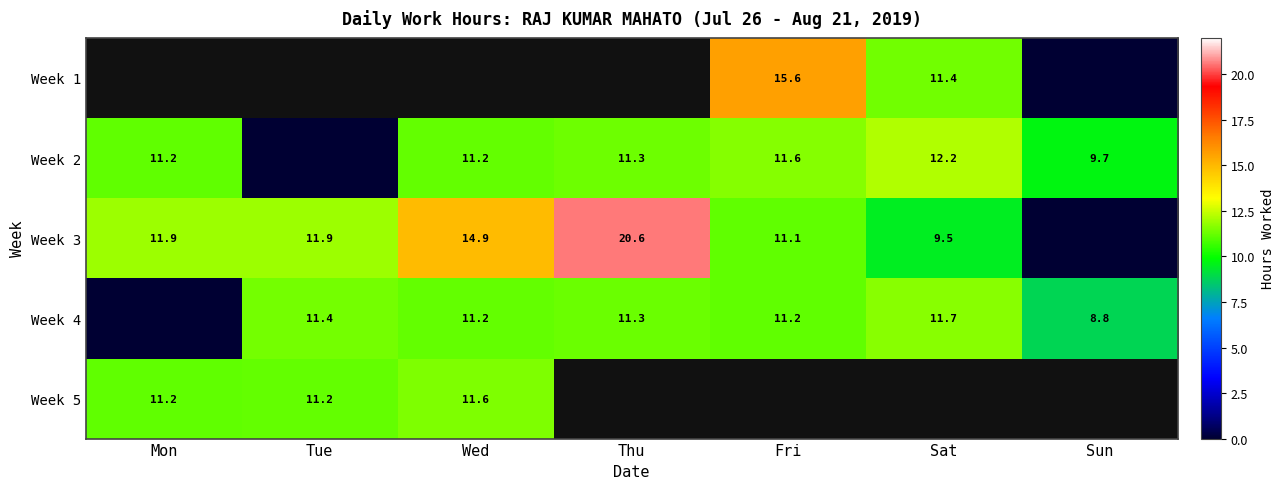

At which label is Week 2 closest to 6?

Sun